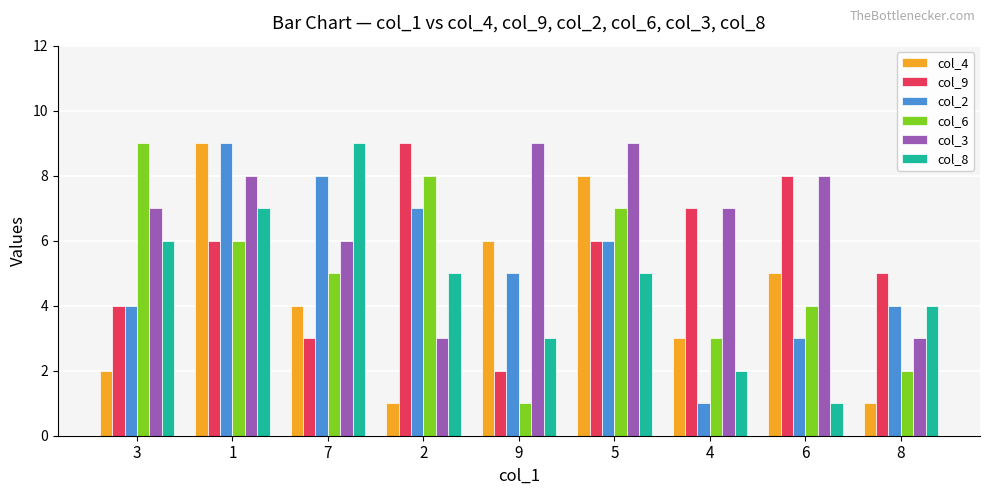

Where is col_4 nearest to the value 5?

6